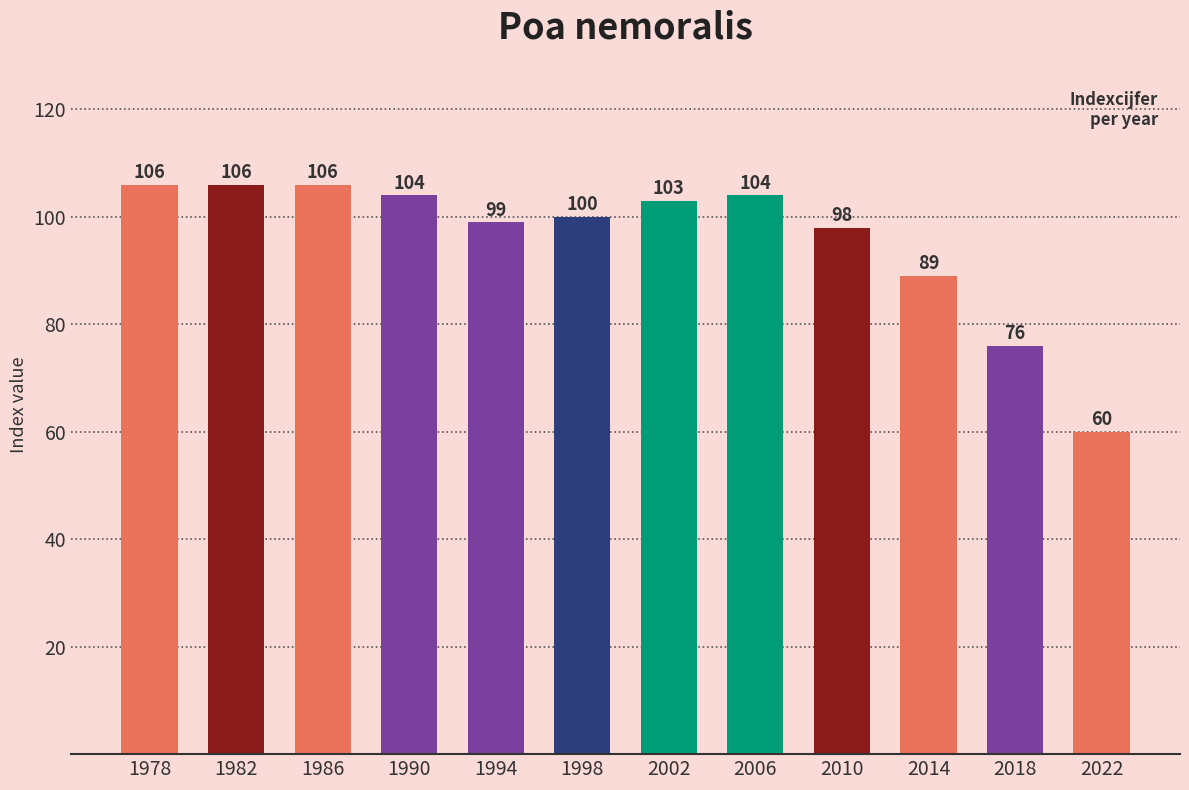

At which category does the chart reach its minimum across all series?

2022